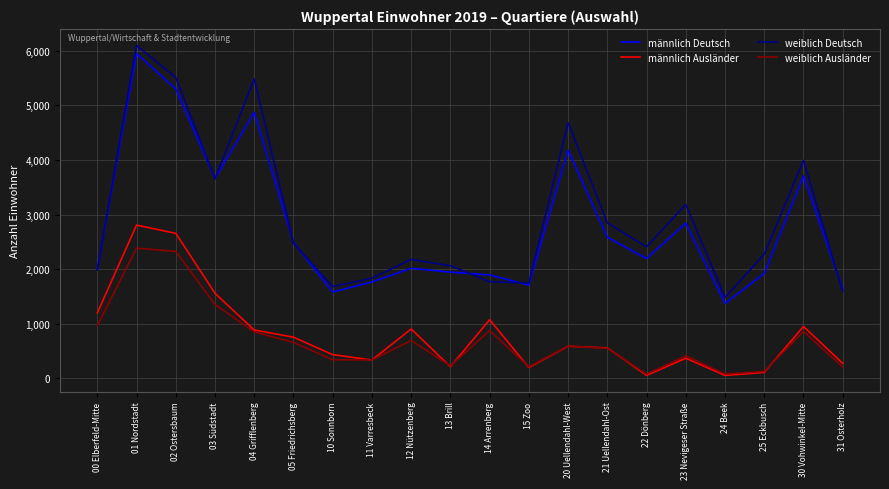

Rank the series at 14 Arrenberg from highest to lowest value.

männlich Deutsch, weiblich Deutsch, männlich Ausländer, weiblich Ausländer